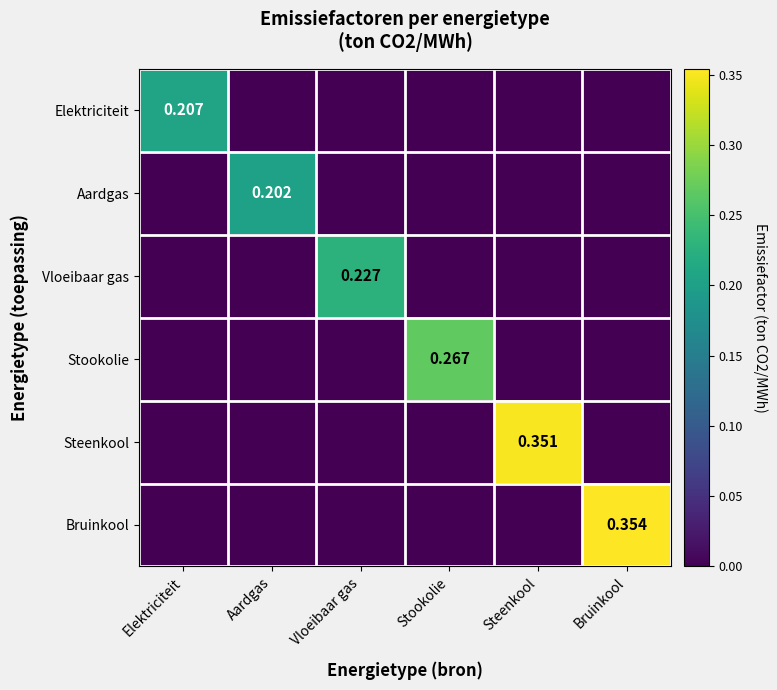

What is the highest value of the Steenkool series?

0.4